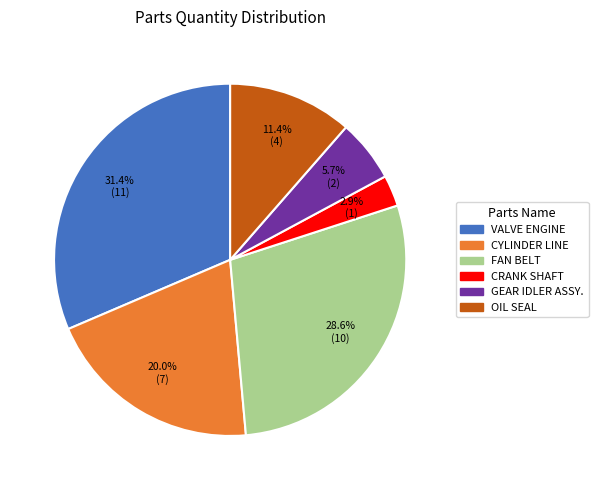

Which slice is the largest?

VALVE ENGINE